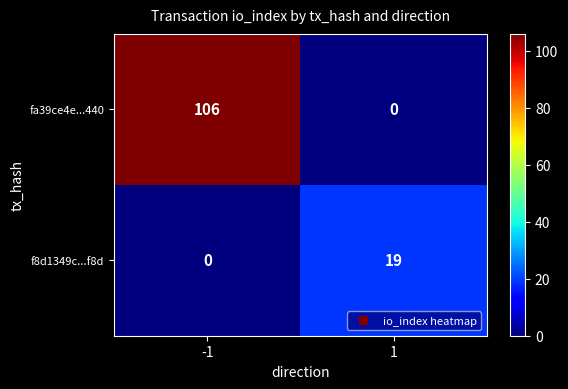

What is the highest value of the fa39ce4e...440 series?

106